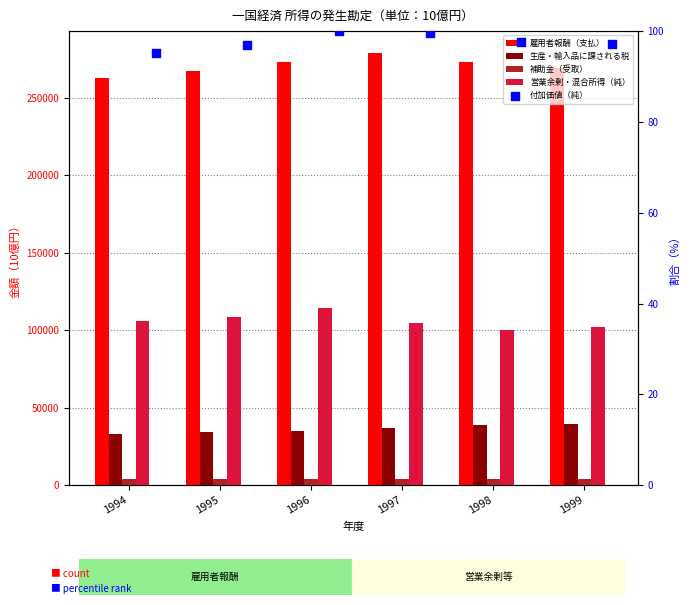

At how many categories does at least one series exceed 100687?

6